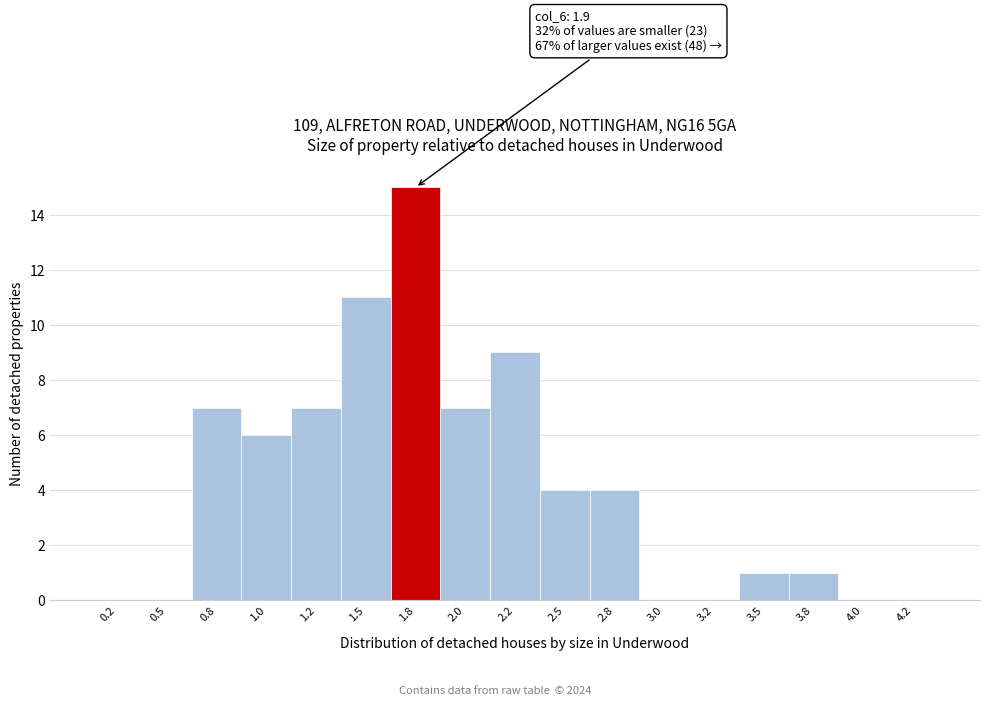

Reading right to left, list all the values displayed in this chart.

4.2=0	4.0=0	3.8=1	3.5=1	3.2=0	3.0=0	2.8=4	2.5=4	2.2=9	2.0=7	1.8=15	1.5=11	1.2=7	1.0=6	0.8=7	0.5=0	0.2=0